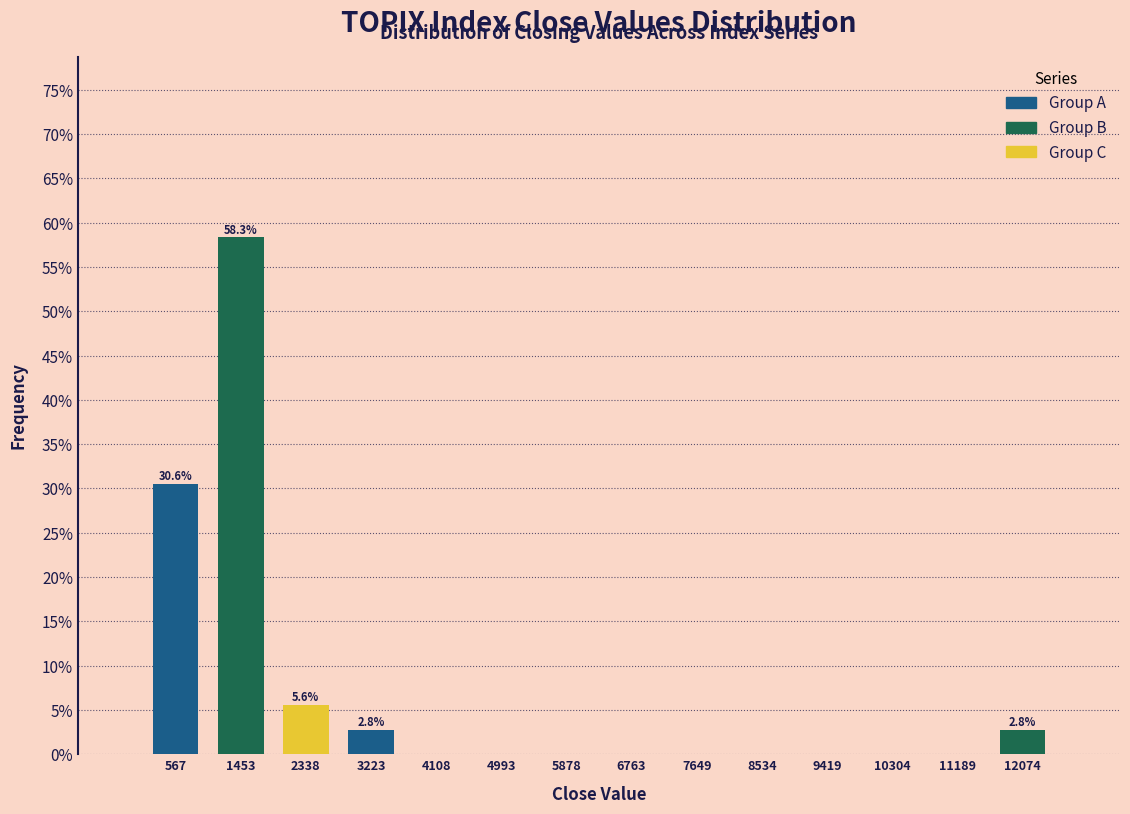

Over which range of the x-axis is the bar tallest?

1000 to 1900